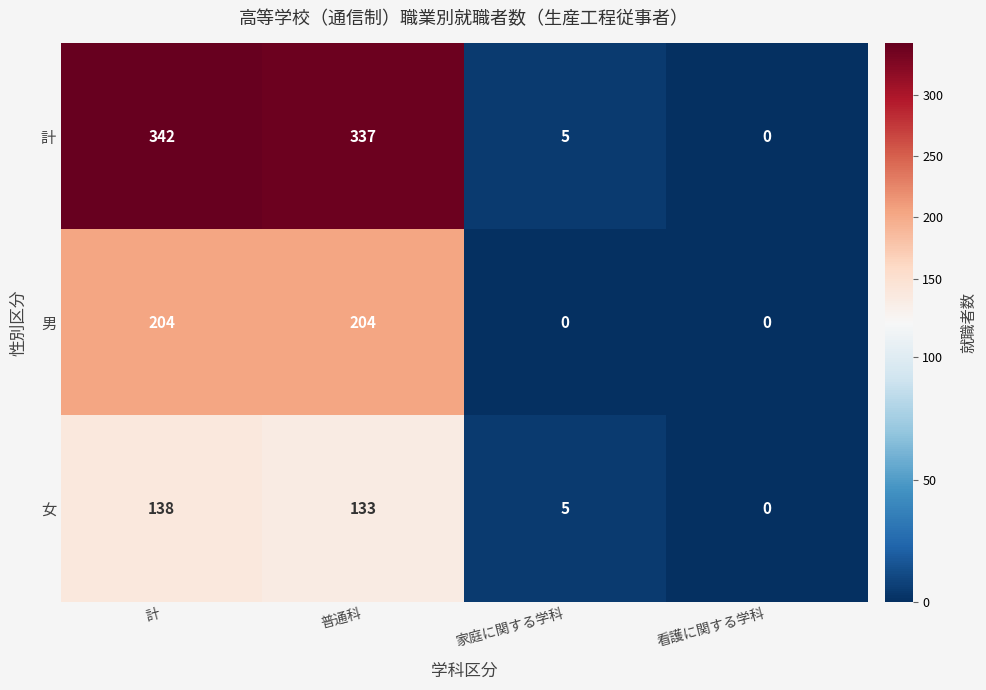

Reading left to right, transcribe all the data shown in this chart.

計: 342	337	5	0
男: 204	204	0	0
女: 138	133	5	0